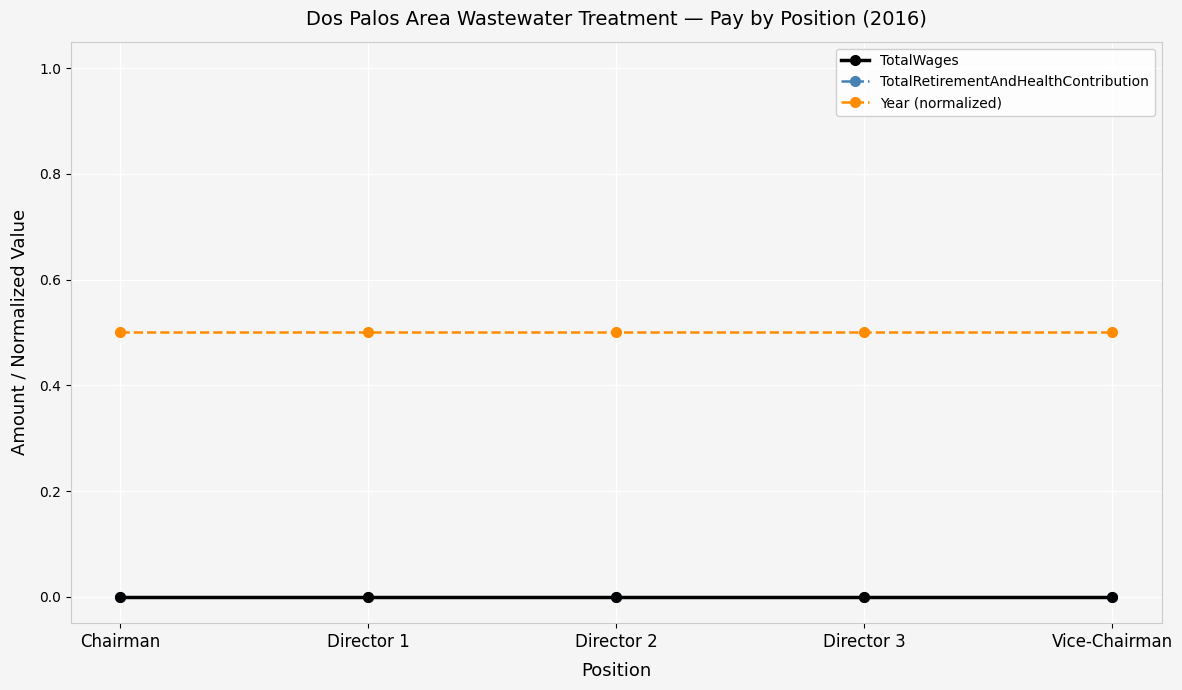

Is this an area chart (filled region under the line)?

No